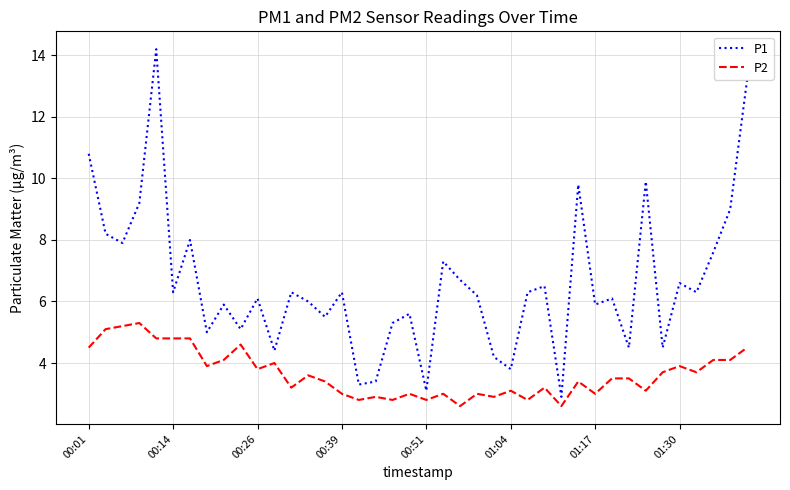

Which series has the largest total across all categories?

P1